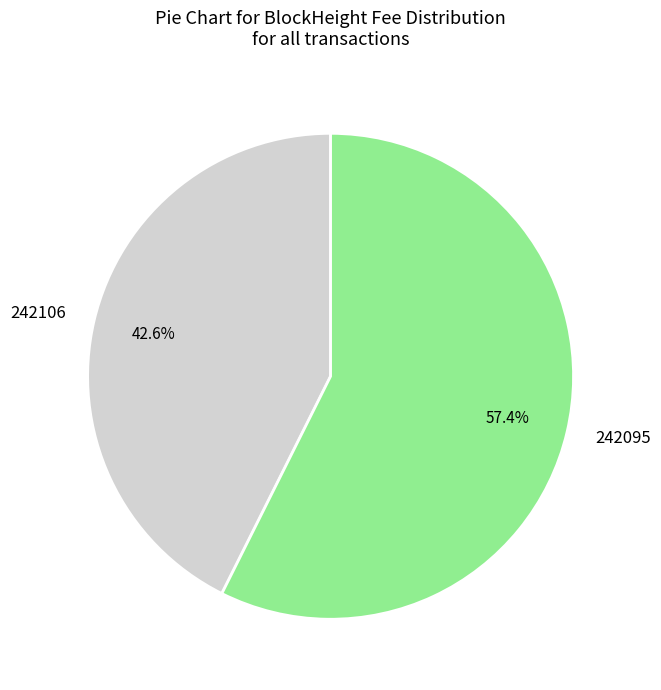

Which has a higher value, 242106 or 242095?

242095